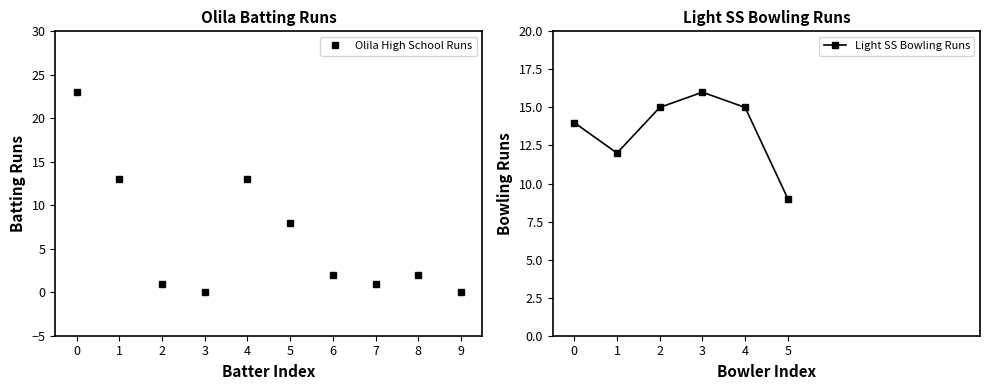

In Olila High School Runs, how many points are lower than both neighbors (excluding endpoints)?

2